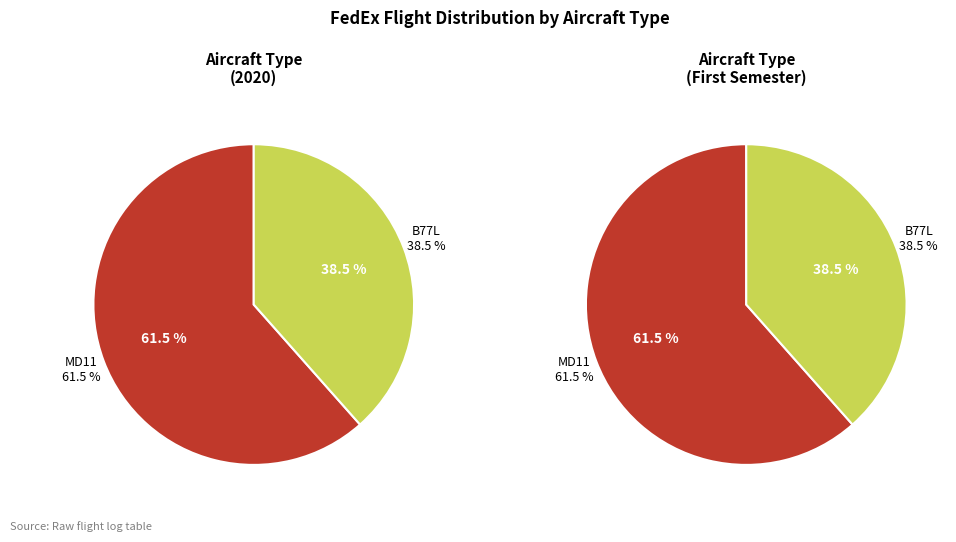

Is there a majority slice in this chart?

Yes